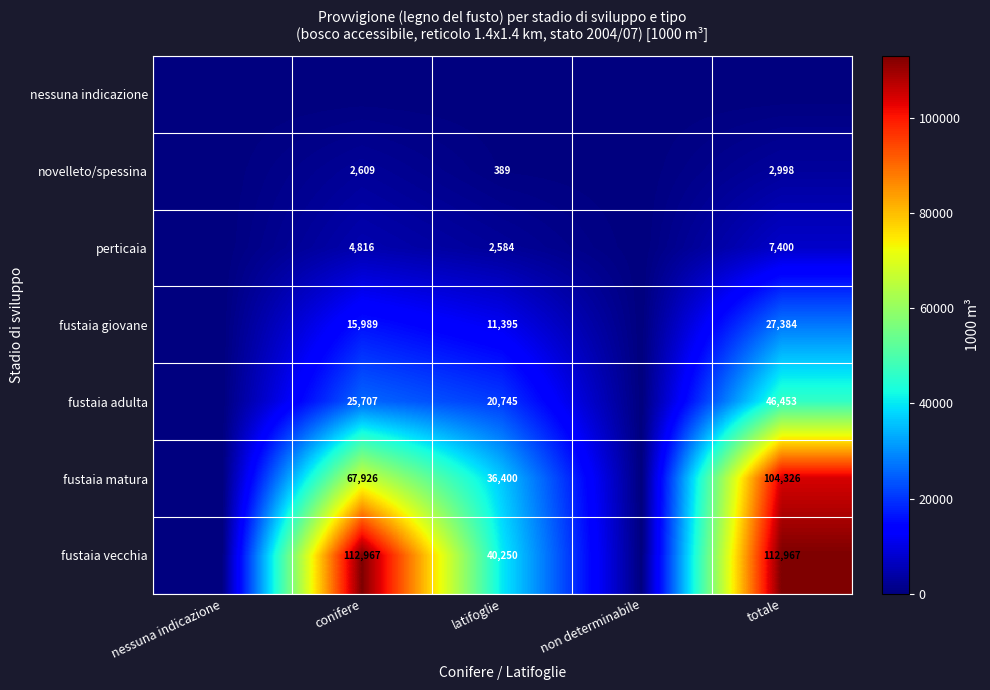

The novelleto/spessina series shows 2998 at totale. True or false?

True